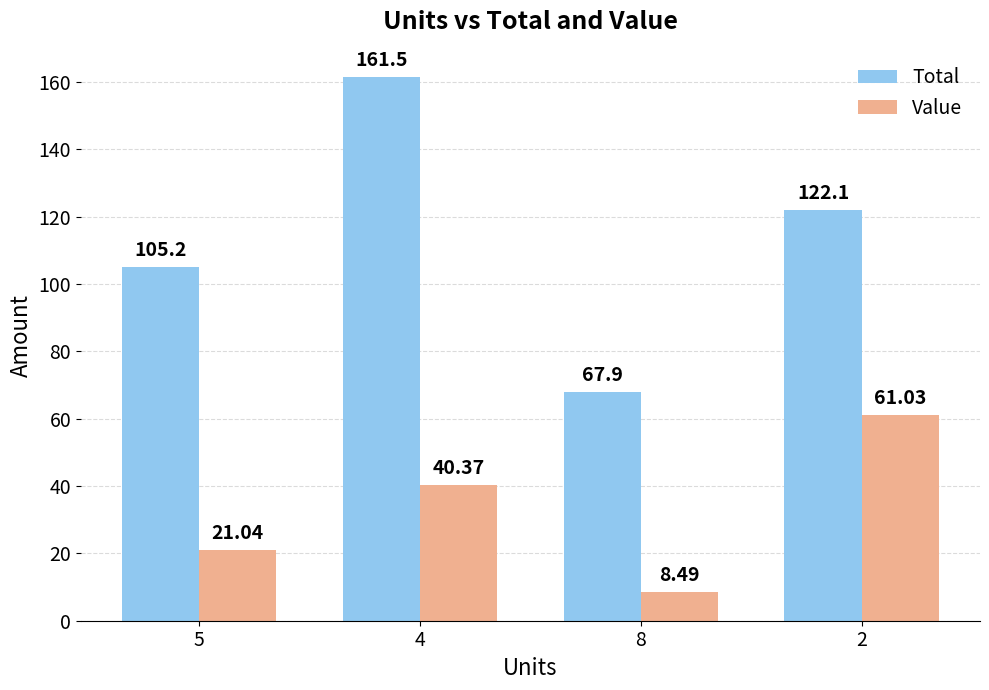

At which category is the sum across all series the highest?

4